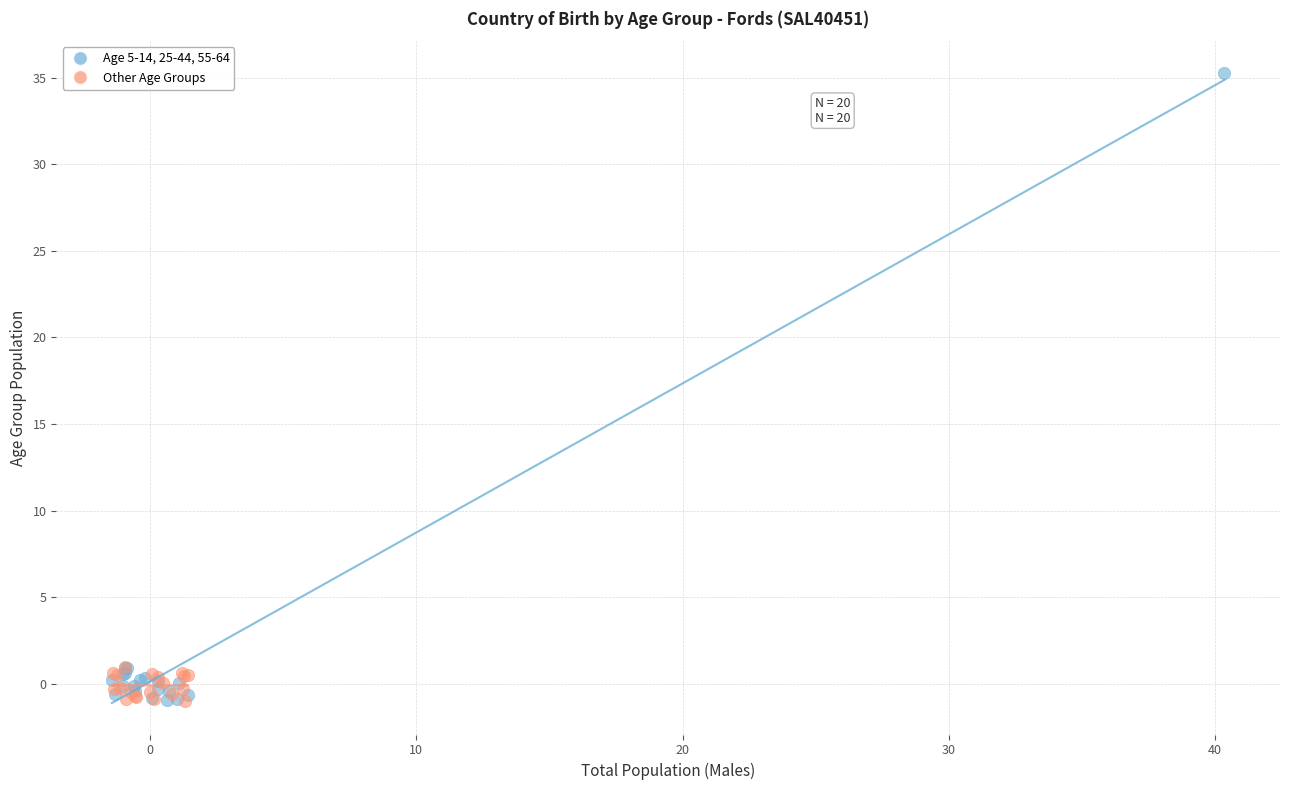

Which series has the largest Y range (max minus min)?

Age 5-14, 25-44, 55-64